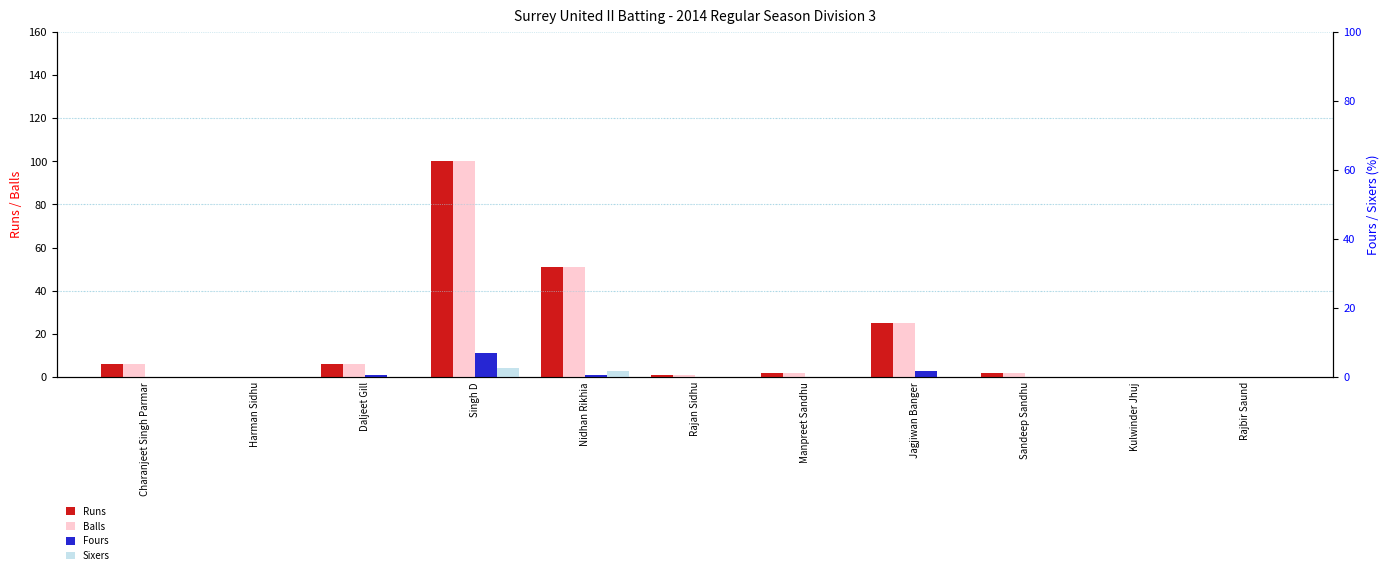

Rank the categories by Sixers value from highest to lowest.

Singh D, Nidhan Rikhia, Charanjeet Singh Parmar, Harman Sidhu, Daljeet Gill, Rajan Sidhu, Manpreet Sandhu, Jagjiwan Banger, Sandeep Sandhu, Kulwinder Jhuj, Rajbir Saund